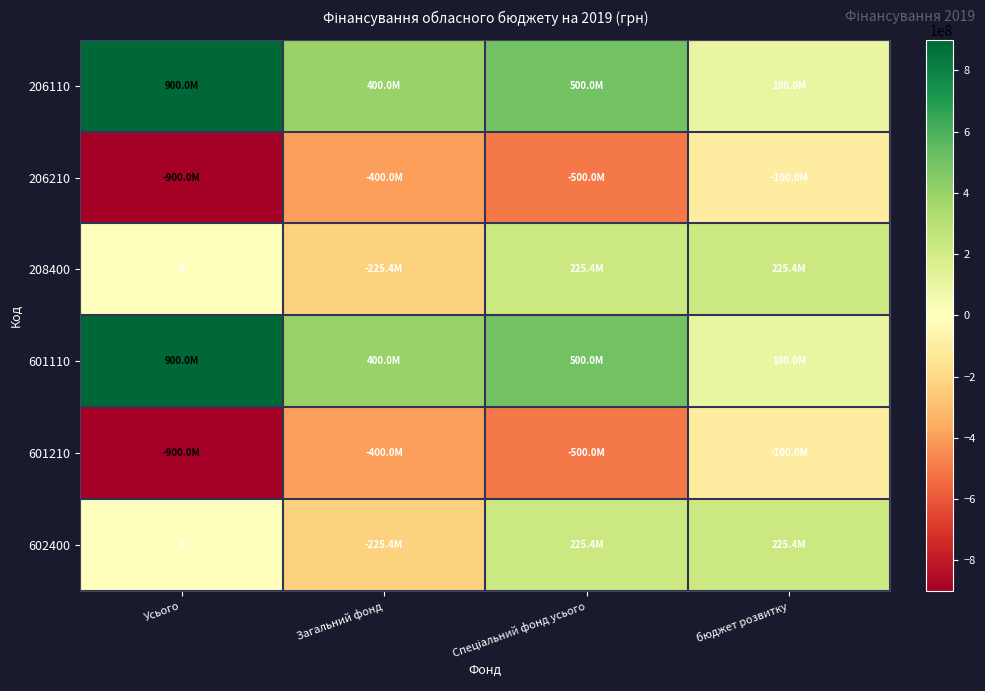

The value of 602400 at Усього is 0. True or false?

True